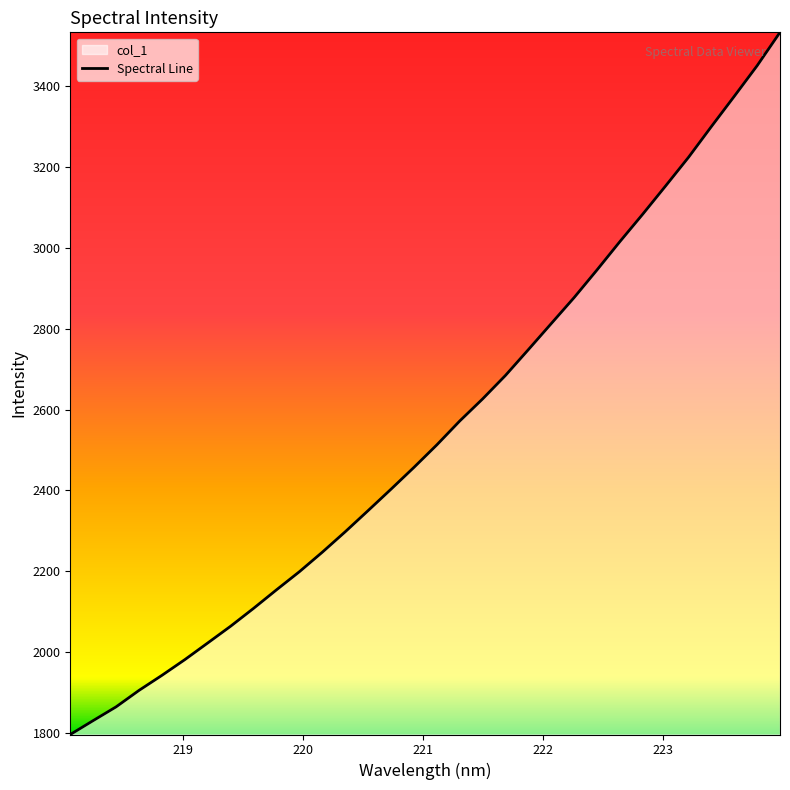

What is the maximum value shown in the chart?

3533.2